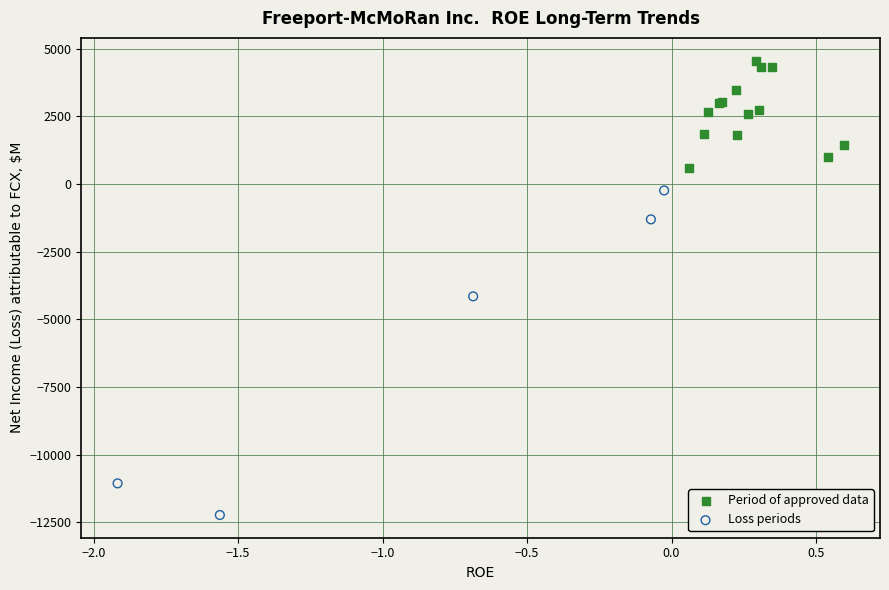

Which series has the largest Y range (max minus min)?

Loss periods